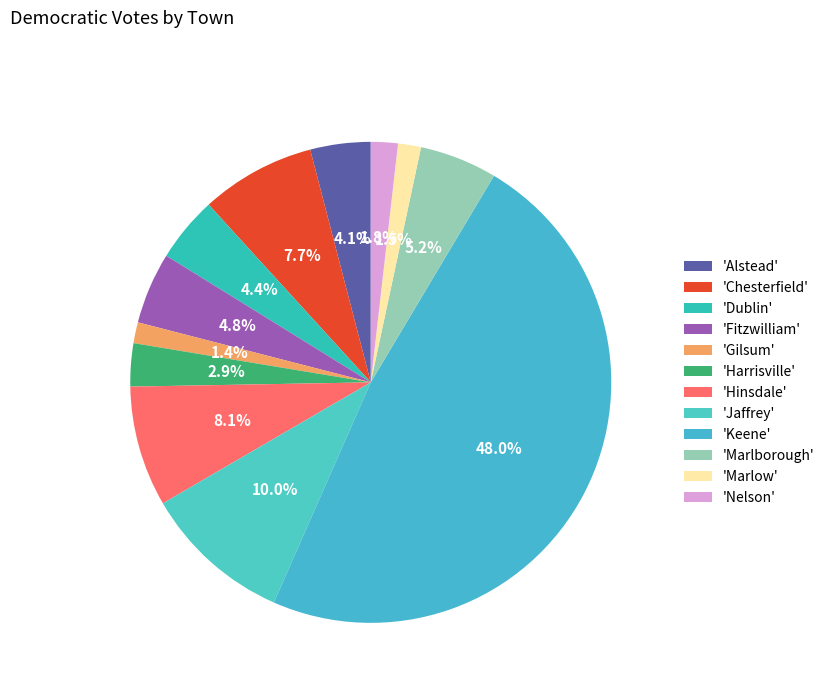

How many segments does this pie chart have?

12